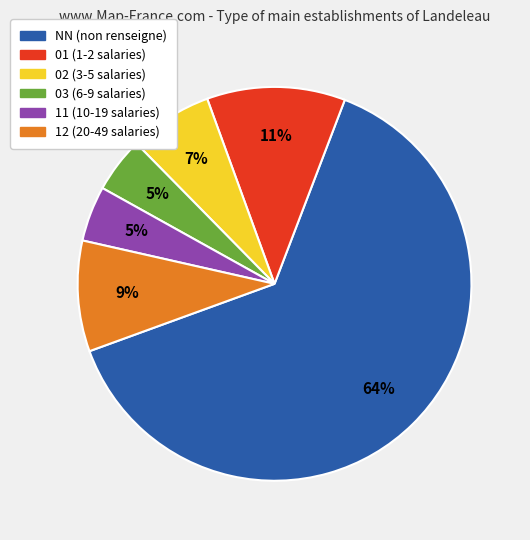

Does 11 account for over 50% of the chart?

No